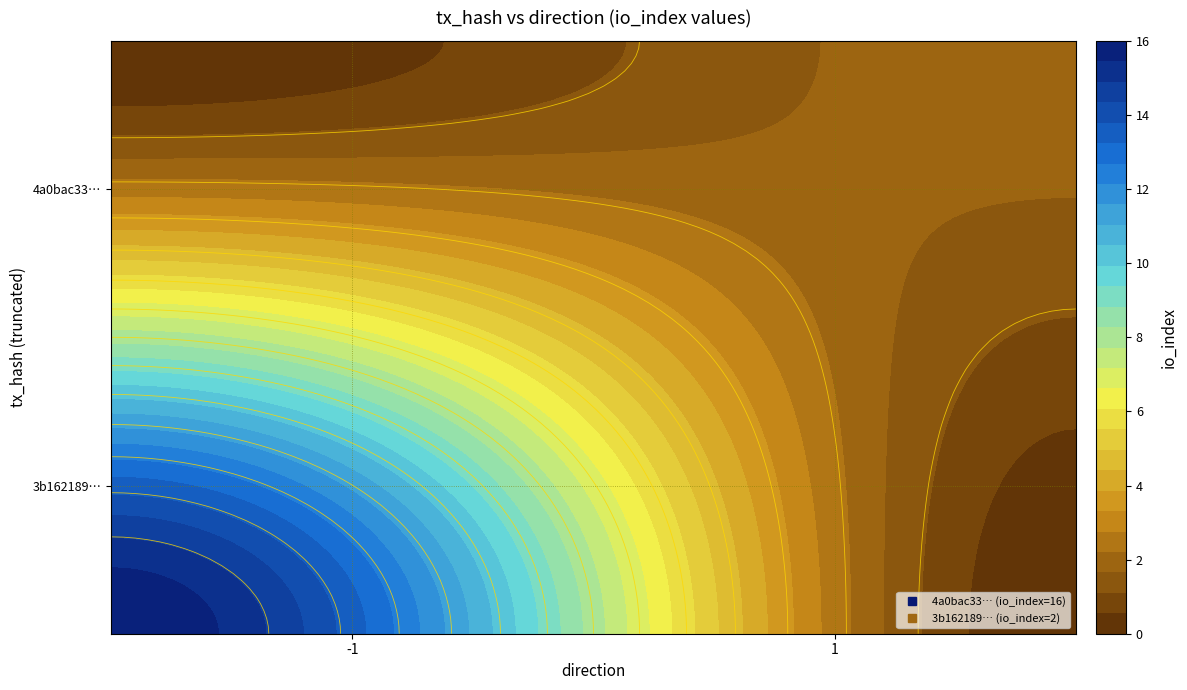

What is the spread (max minus min) of values at io_index?

14